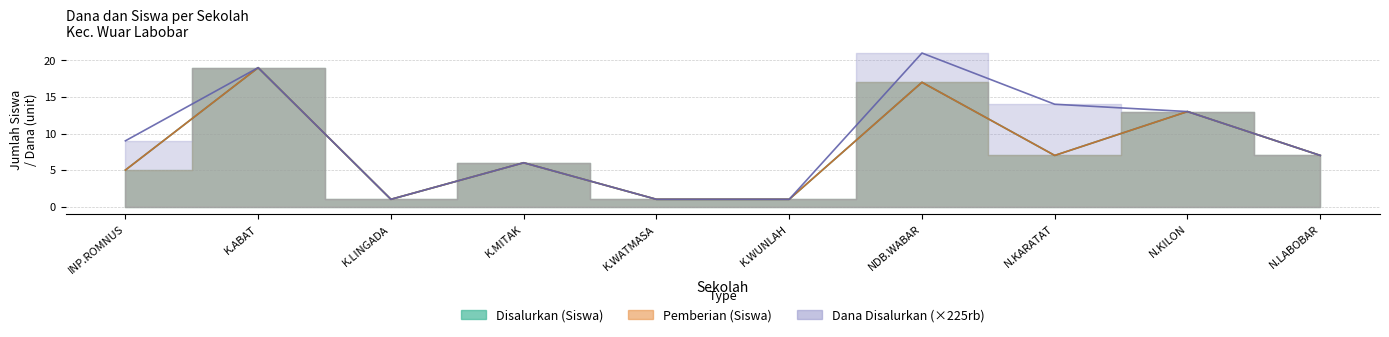

What is the spread (max minus min) of values at NDB.WABAR?

4